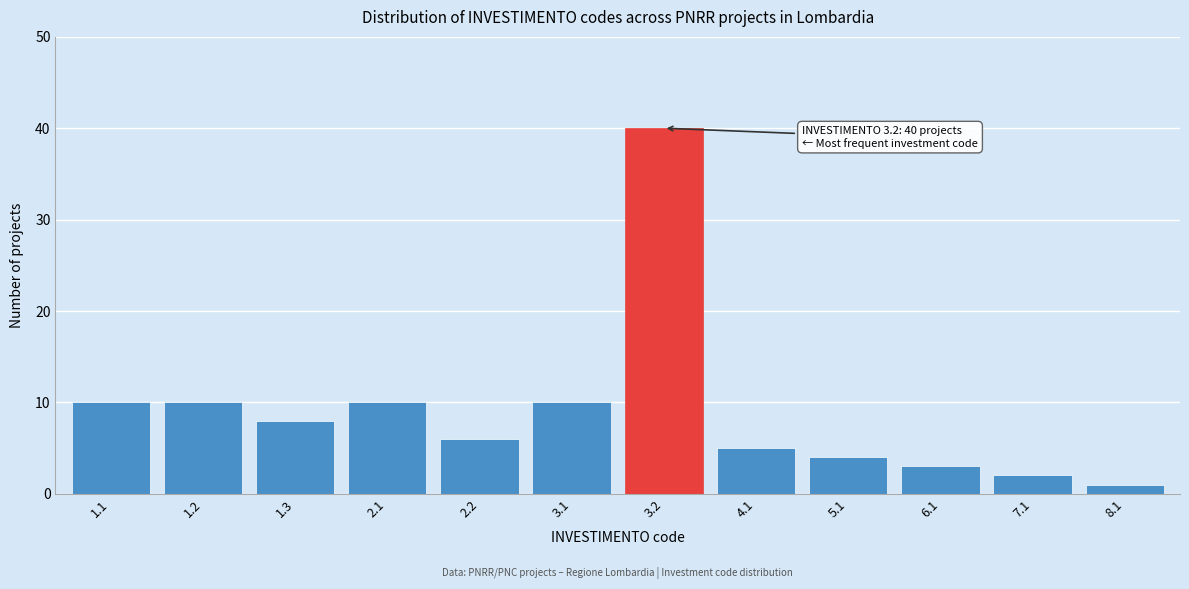

Reading right to left, transcribe all the data shown in this chart.

8.1=1	7.1=2	6.1=3	5.1=4	4.1=5	3.2=40	3.1=10	2.2=6	2.1=10	1.3=8	1.2=10	1.1=10